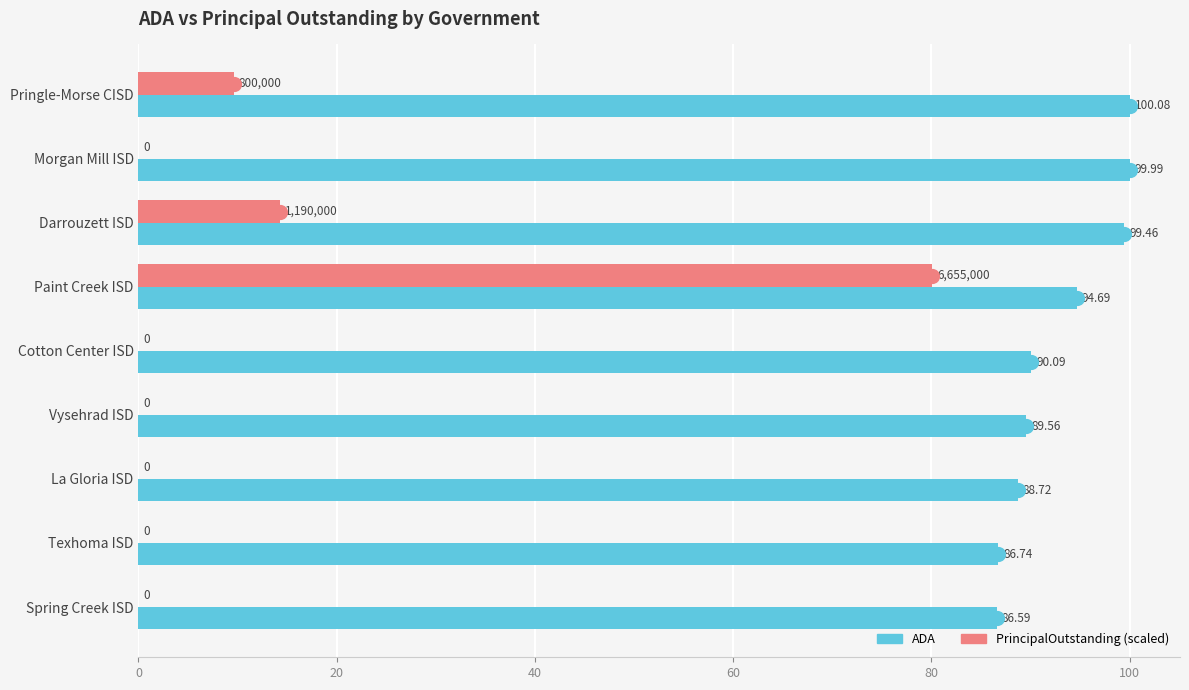

Which series contains the highest Y value?

ADA